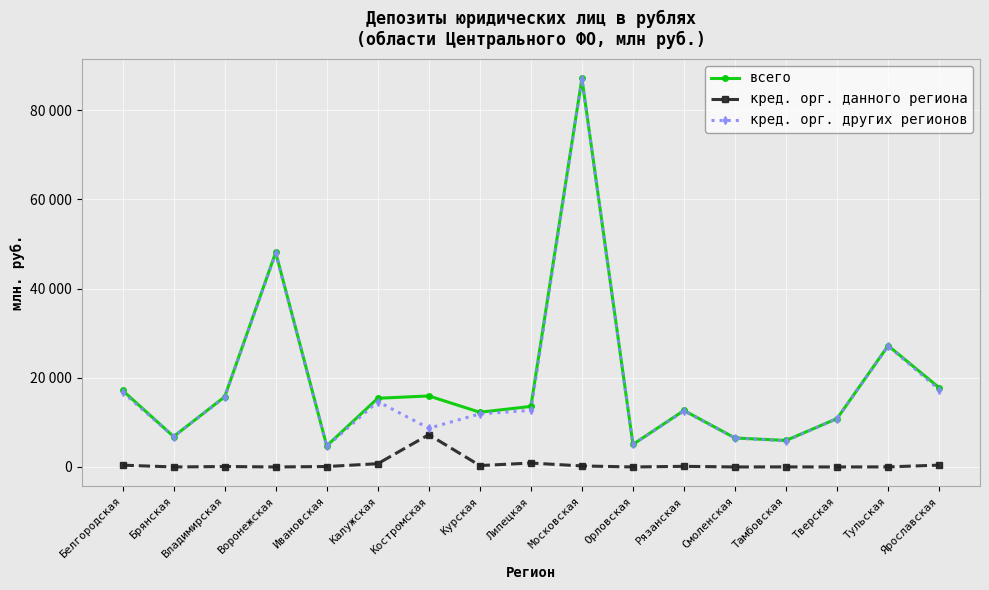

True or false: кред. орг. других регионов and кред. орг. данного региона intersect in this chart.

False